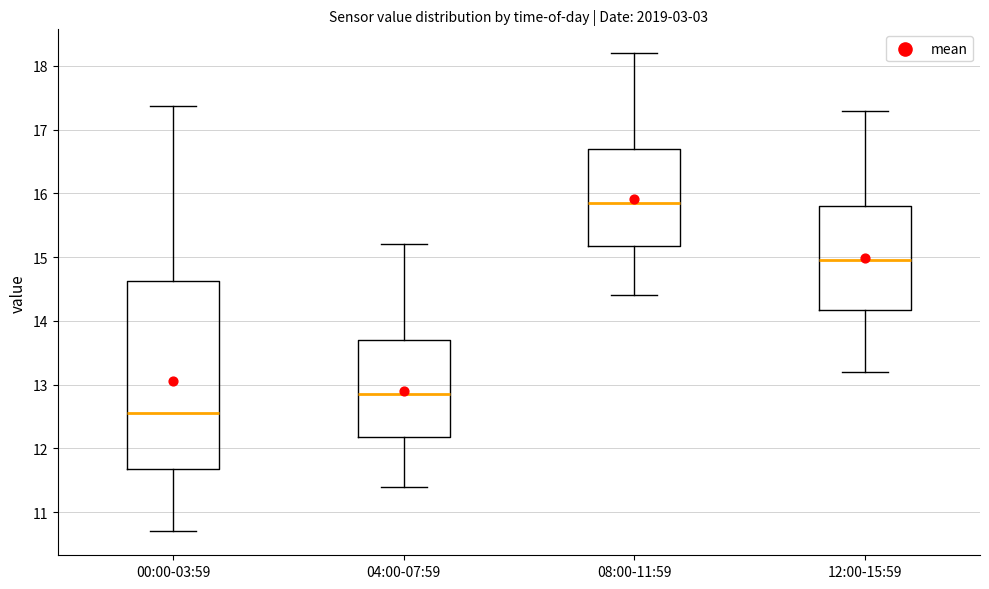

Comparing the boxes themselves (not the whiskers), which one is the tallest?

00:00-03:59